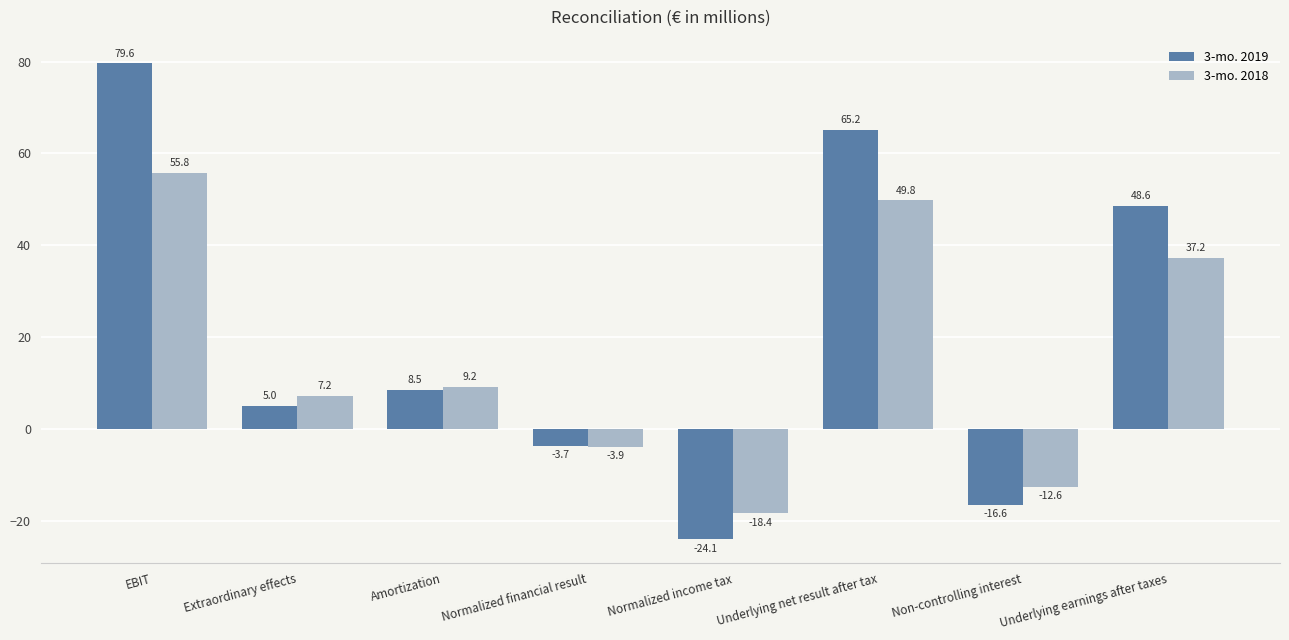

What position from the left is Amortization?

3